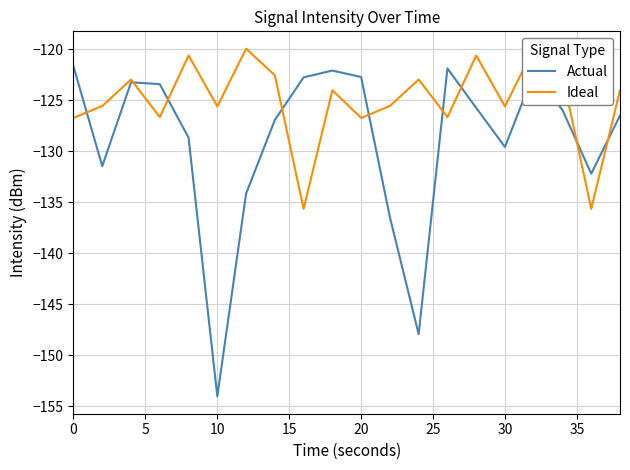

What is the difference between the Actual values at 5 and 25?

22.6